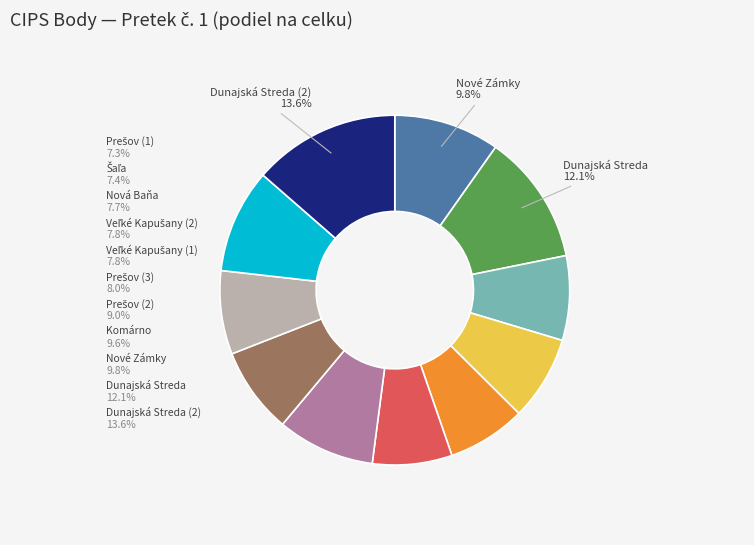

What portion of the pie excludes Dunajská Streda?

87.9%